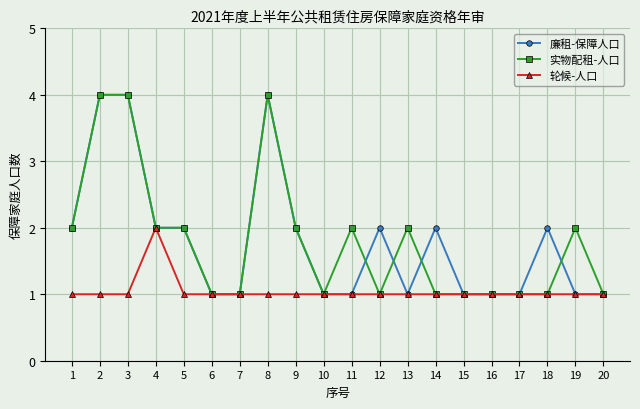

Between 13 and 20, which series saw the biggest shift?

实物配租-人口